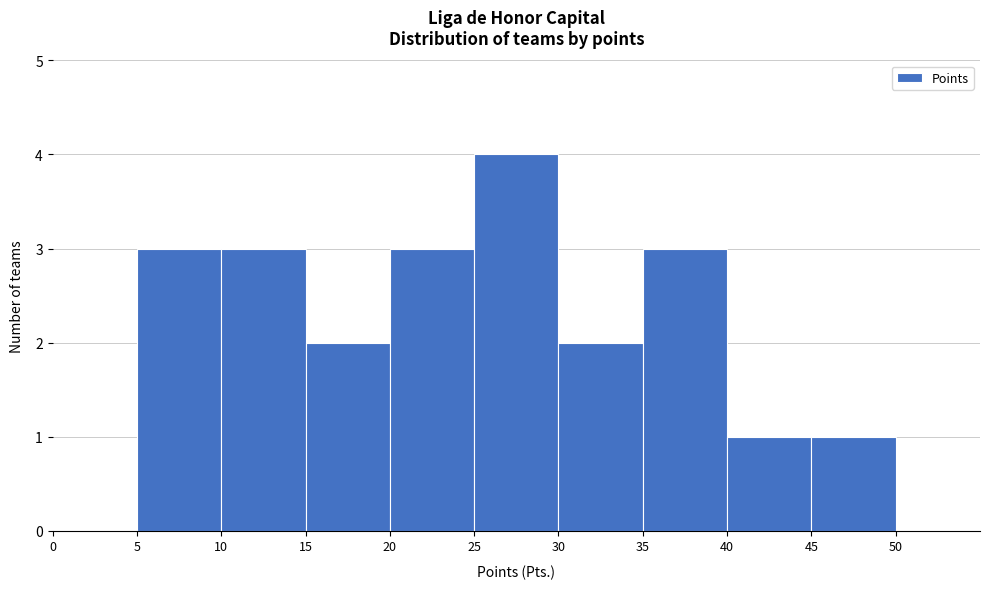

How tall is the bar that spans 5 to 10 on the x-axis? The values are not printed on the chart, so give them approximately, as read against the axis.

3